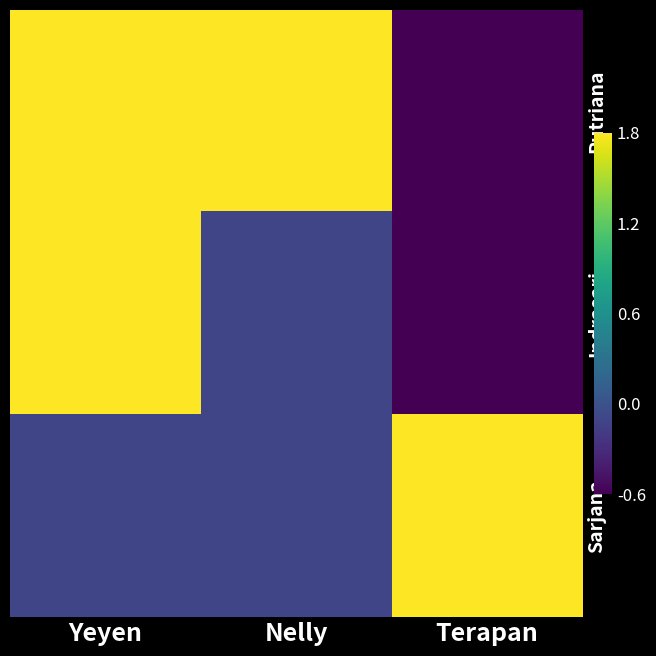

What is the average value of the Indrasari series?

0.4